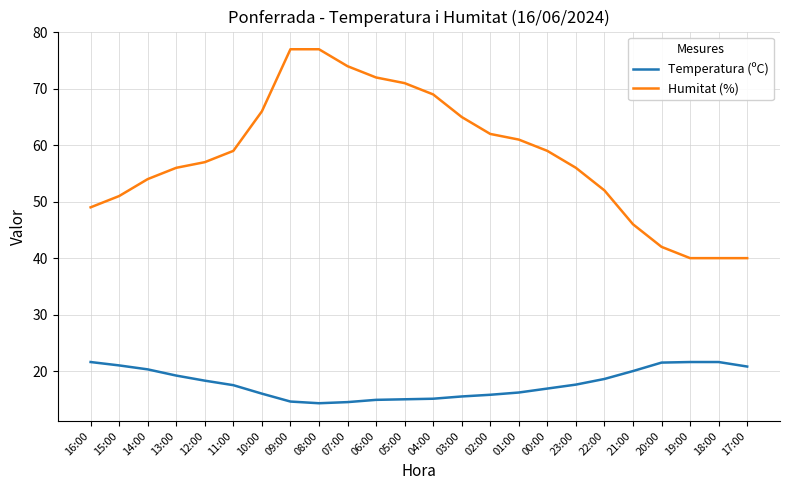

True or false: Temperatura (ºC) and Humitat (%) intersect in this chart.

False